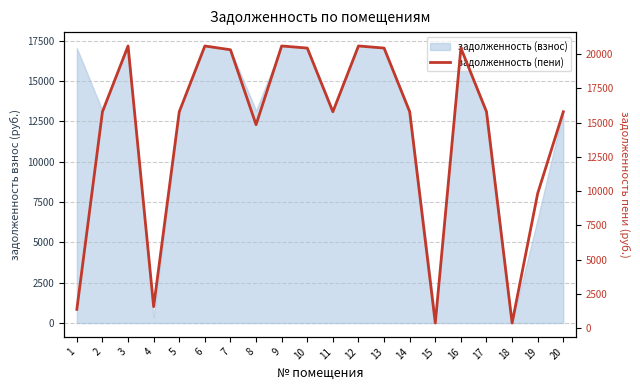

Rank the categories by value from lowest to highest.

18, 15, 1, 4, 19, 8, 2, 5, 11, 14, 17, 20, 7, 10, 13, 16, 3, 6, 9, 12